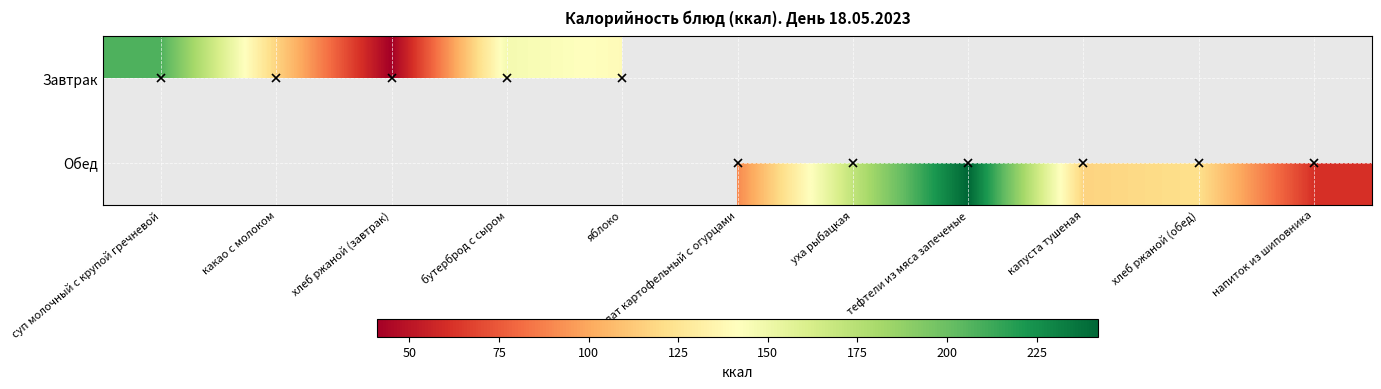

What is the greatest value displayed?

242.1